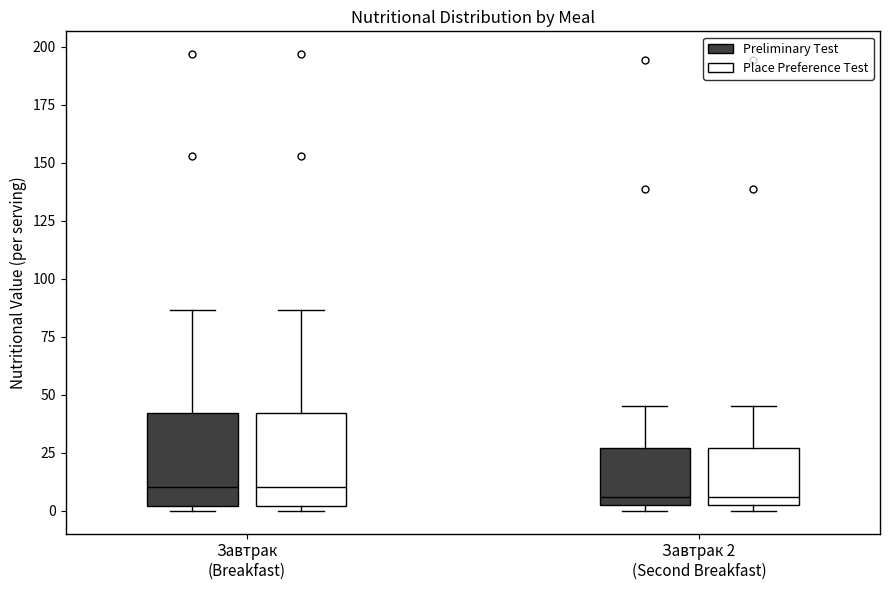

Reading left to right, read every box against the y-axis: the position of its median line, the range the box covers, and the ends of its whiskers. The values are not printed on the chart, so give them approximately, as read against the axis.

Завтрак (Breakfast) (Preliminary Test): median 10, box 0 to 40, whiskers 0 (just below the box's lower edge) to 85
Завтрак (Breakfast) (Place Preference Test): median 10, box 0 to 40, whiskers 0 (just below the box's lower edge) to 85
Завтрак 2 (Second Breakfast) (Preliminary Test): median 5 (just above the box's lower edge), box 5 to 25, whiskers 0 to 45
Завтрак 2 (Second Breakfast) (Place Preference Test): median 5 (just above the box's lower edge), box 5 to 25, whiskers 0 to 45